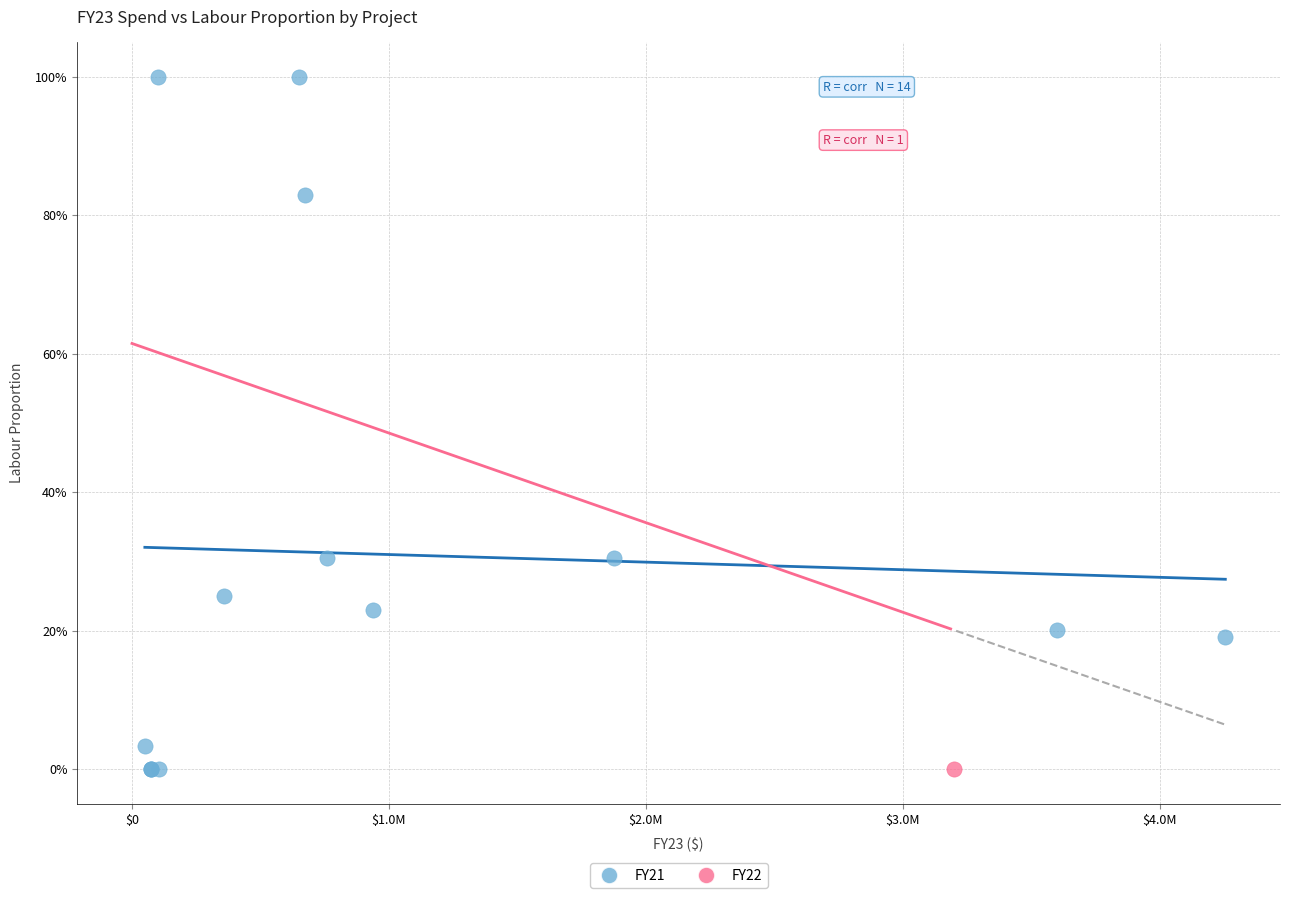

What are all the series names shown in the legend?

FY21, FY22